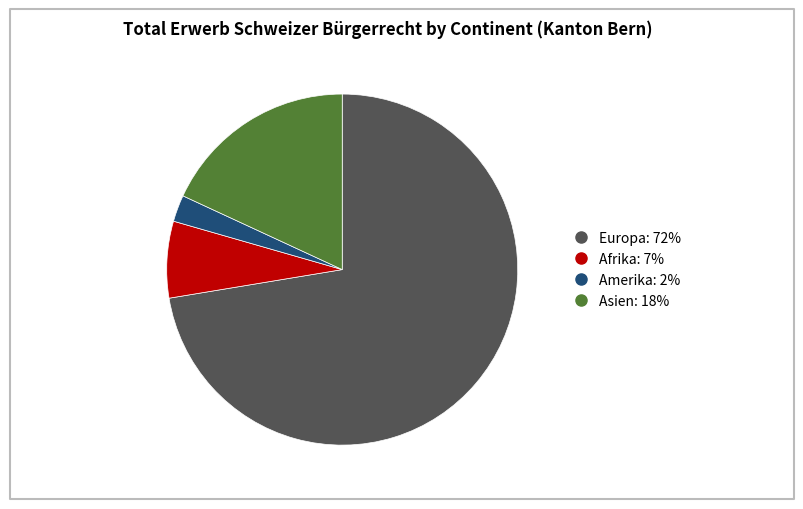

Is there a majority slice in this chart?

Yes